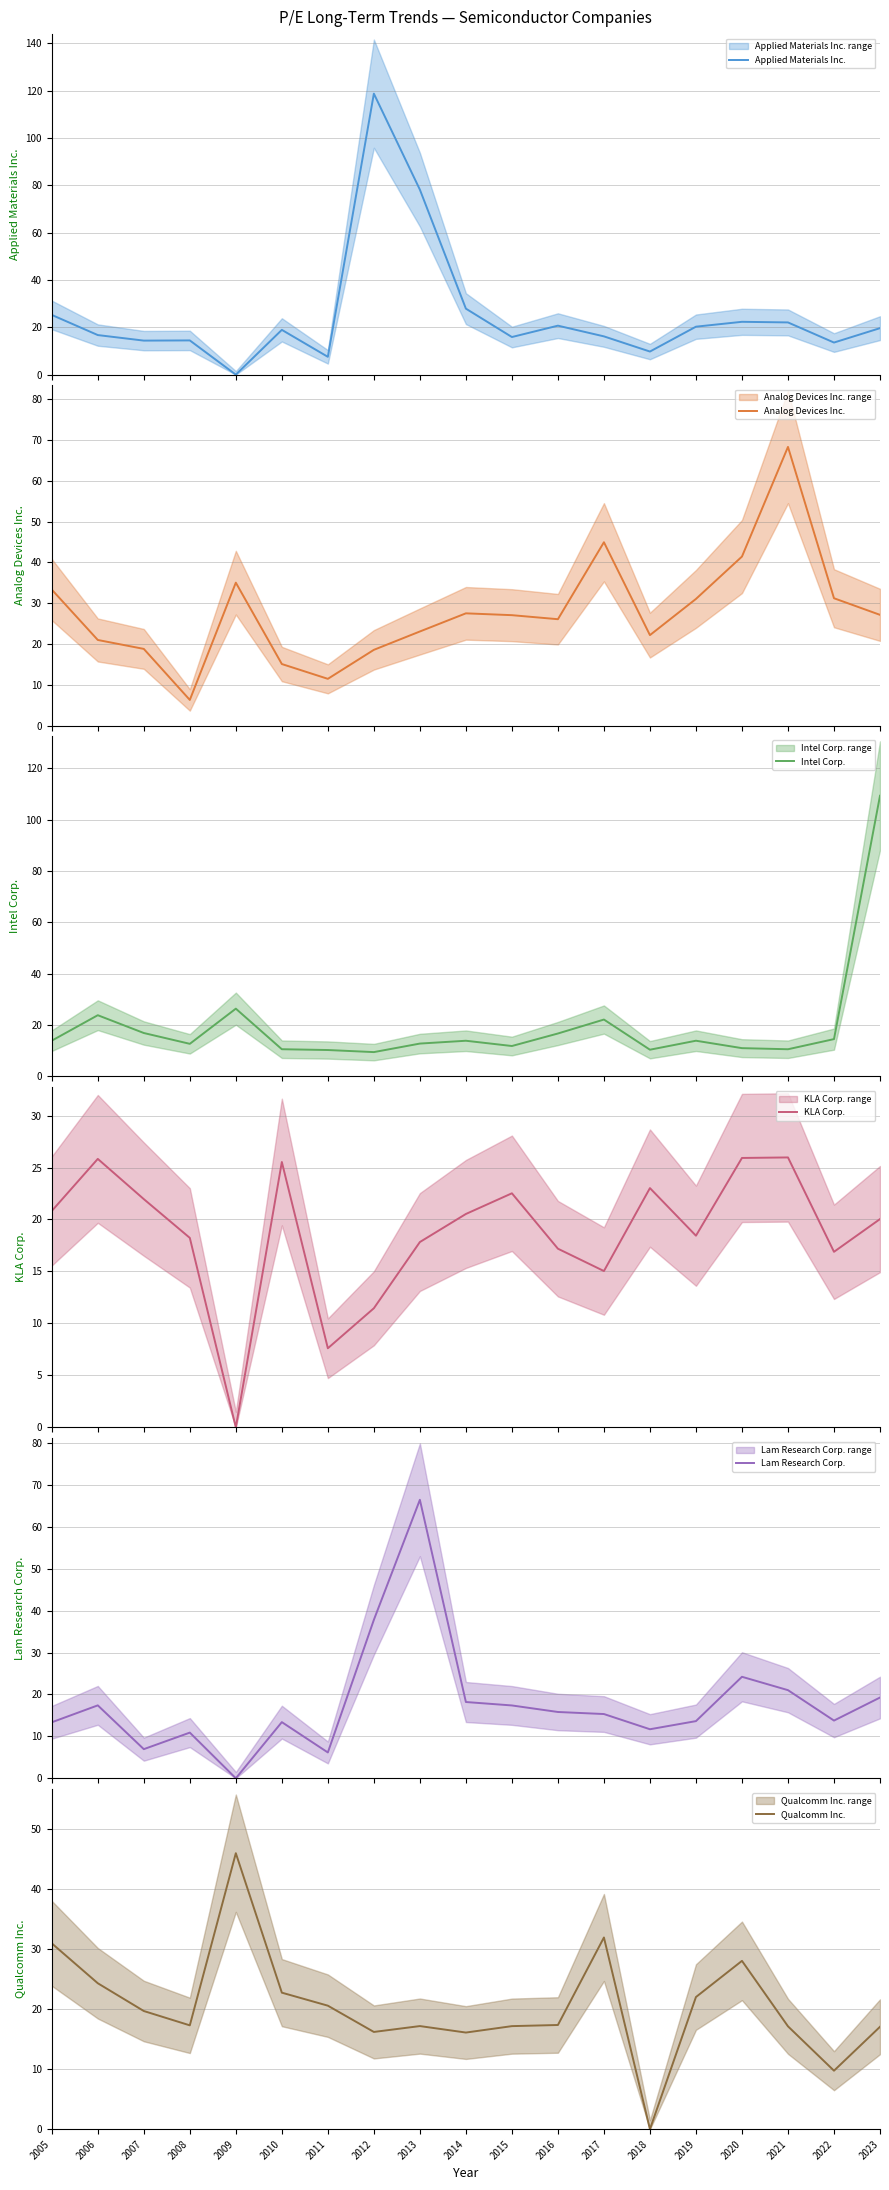

How many values in Qualcomm Inc. are above zero?

18